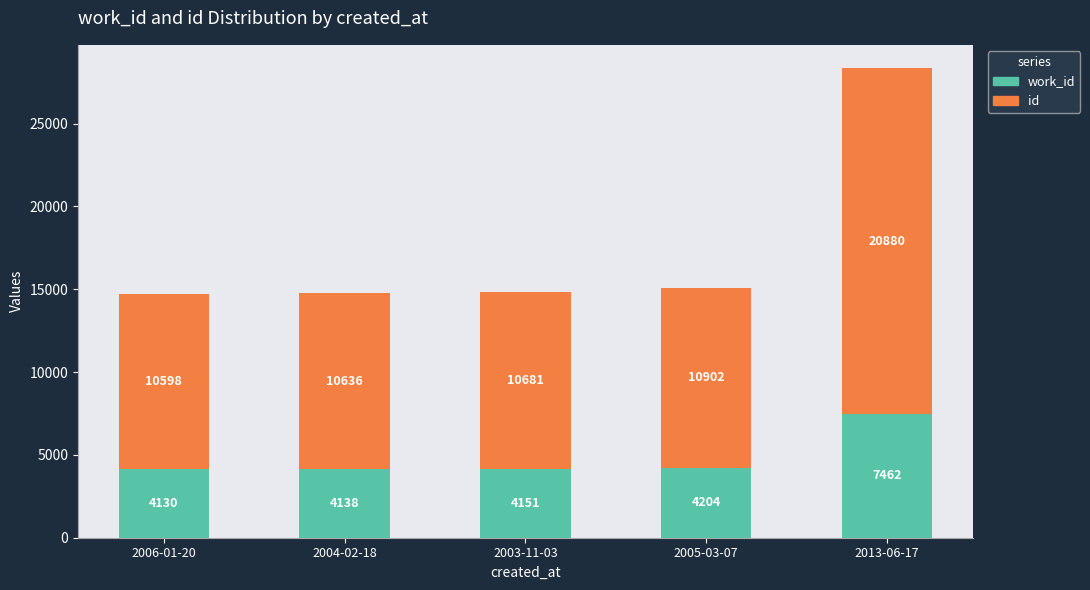

What is the total value across all series at 2005-03-07?

15106